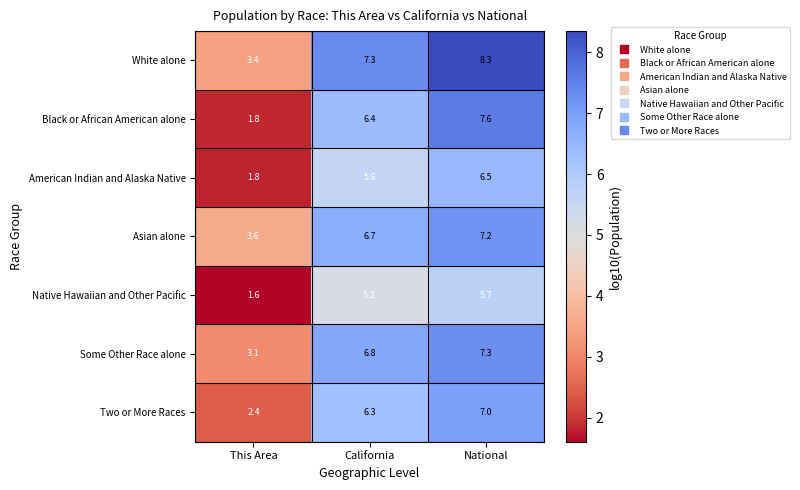

Rank the series by their maximum value, from lowest to highest.

Native Hawaiian and Other Pacific, American Indian and Alaska Native, Two or More Races, Asian alone, Some Other Race alone, Black or African American alone, White alone